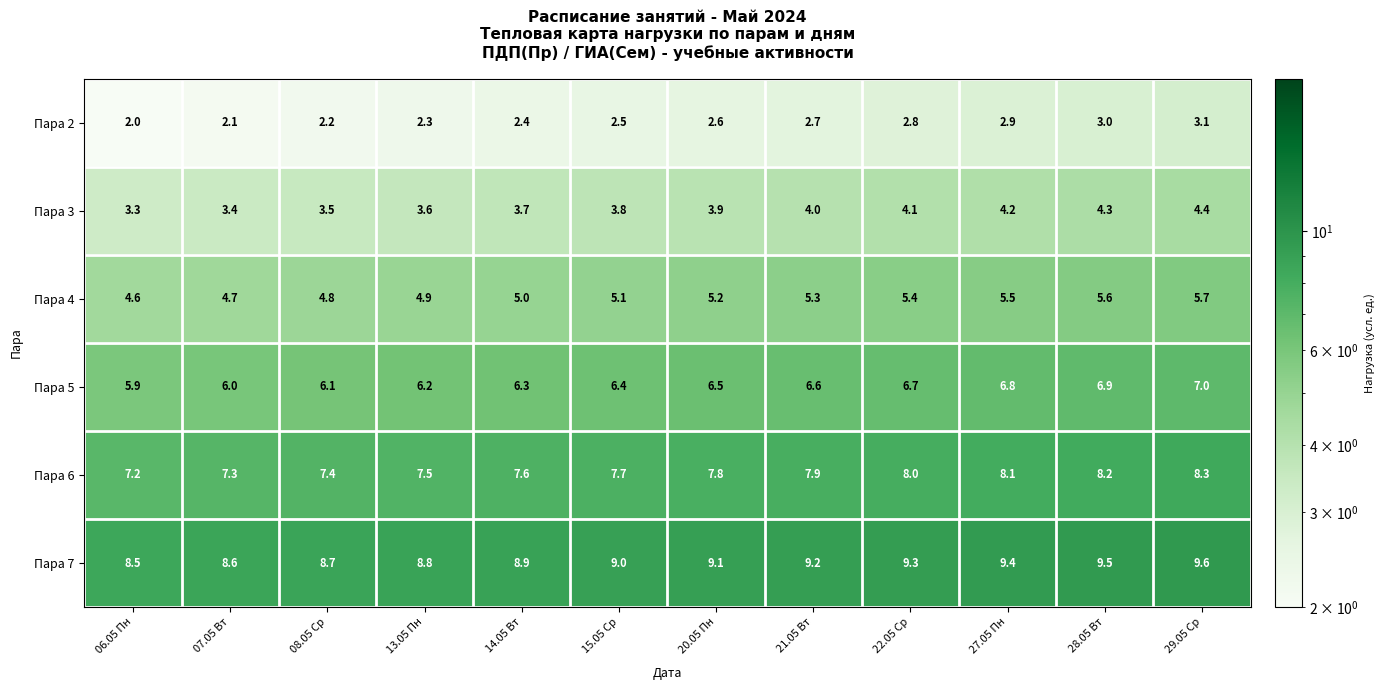

How many data points does each series have?

12